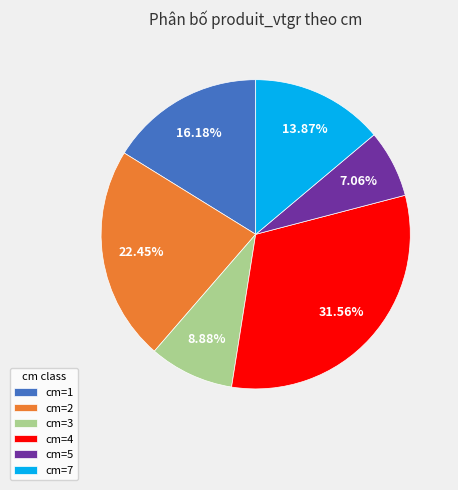

Approximately how many times larger is the value at cm=2 compared to cm=1?

1.4